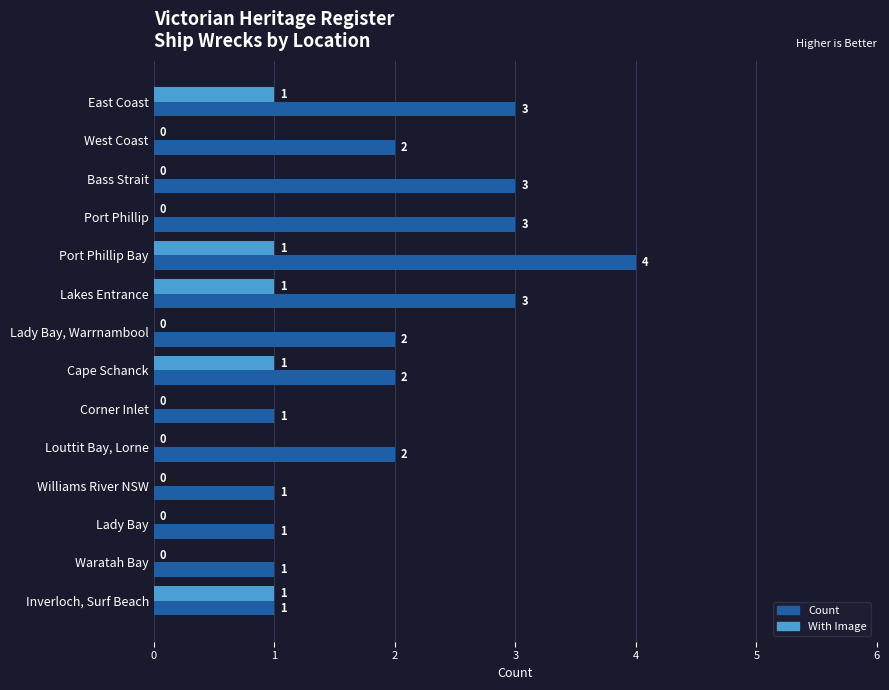

True or false: With Image has a value of 1 at Inverloch, Surf Beach.

True